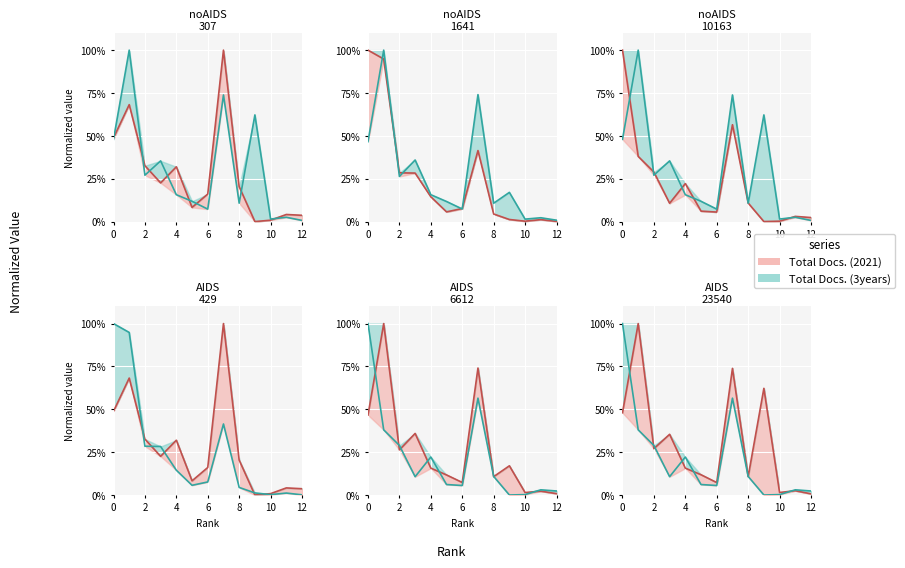

The value of Citable Docs. (3years) at 4 is 18.2. True or false?

False